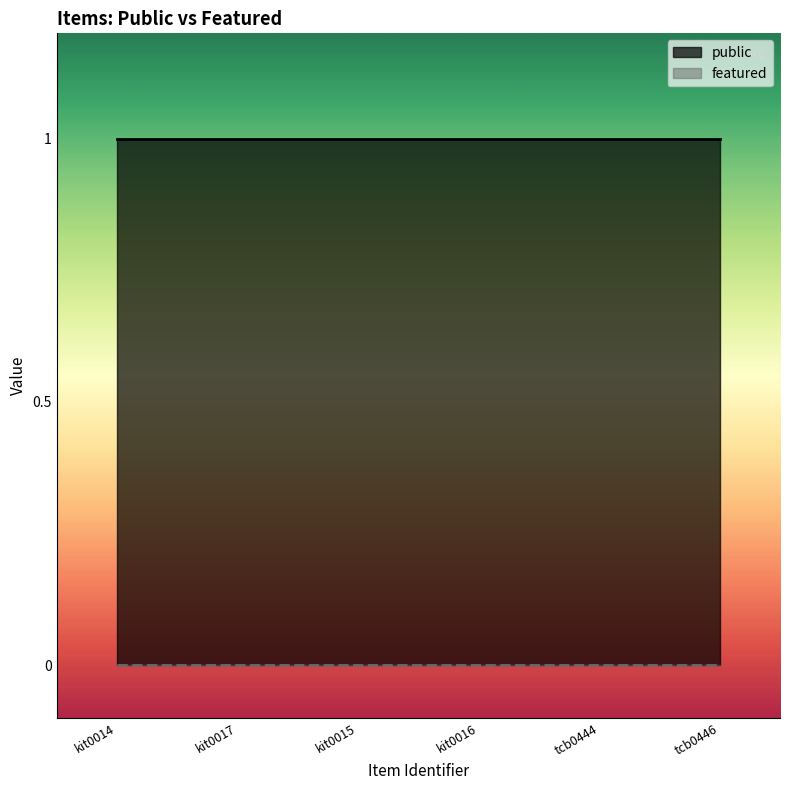

How many lines are shown in the chart?

2